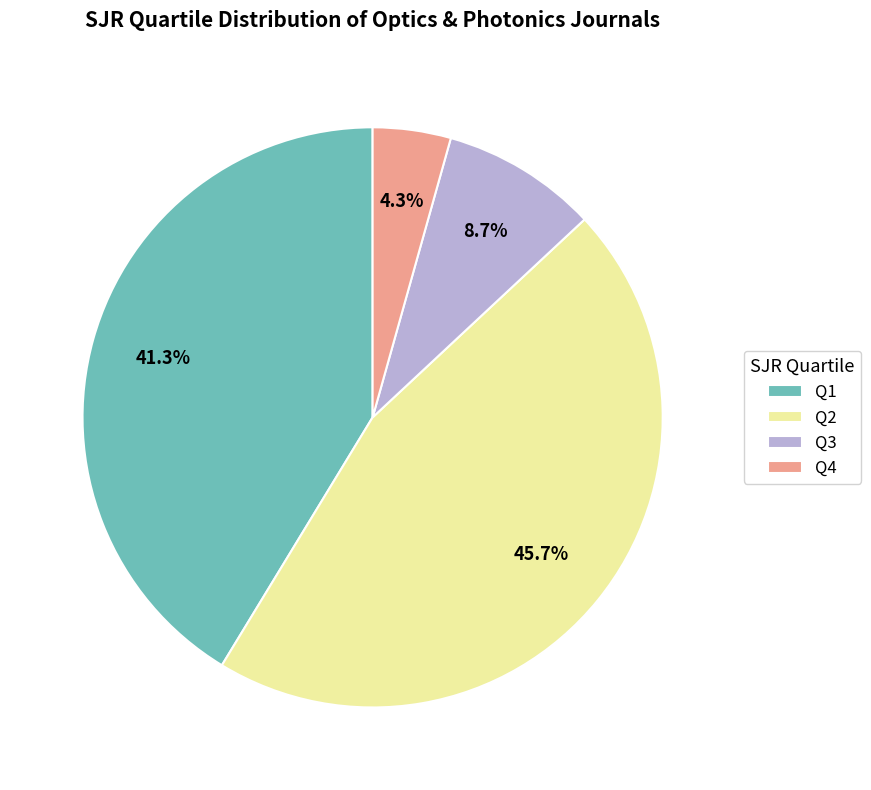

Rank the categories by value from lowest to highest.

Q4, Q3, Q1, Q2